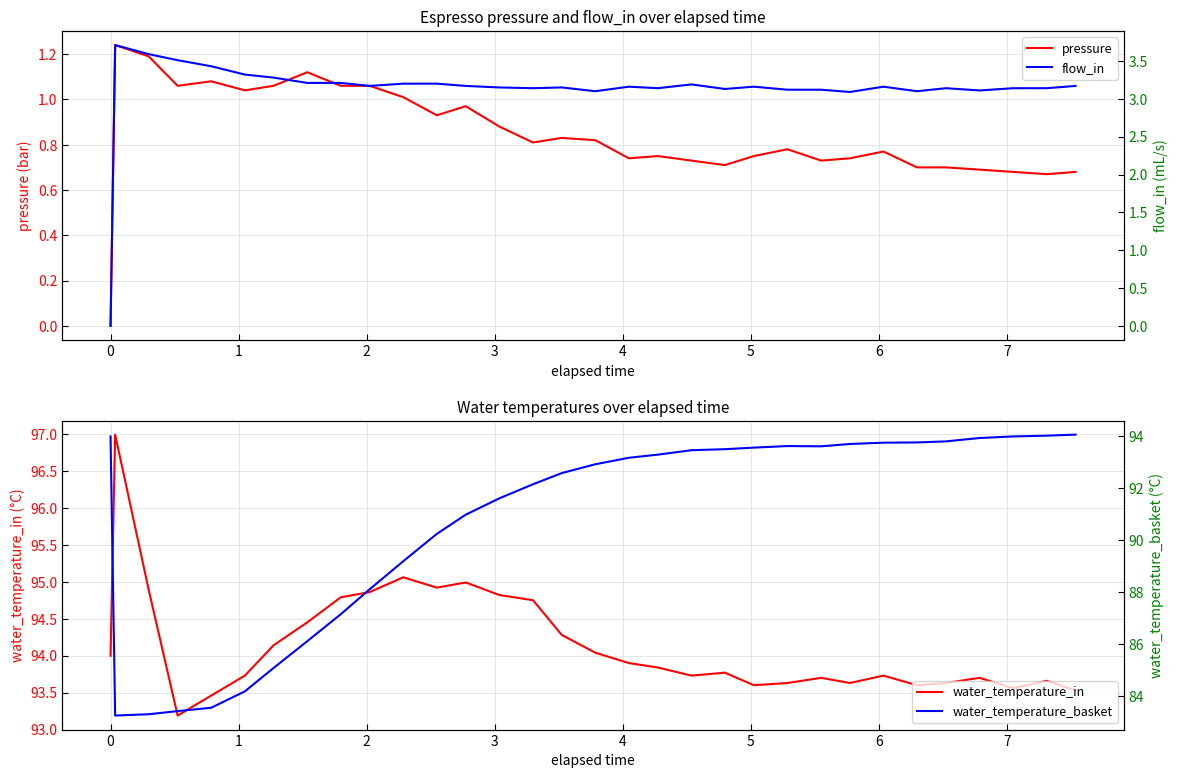

What is the difference between the maximum and minimum values in the water_temperature_basket series?

10.8